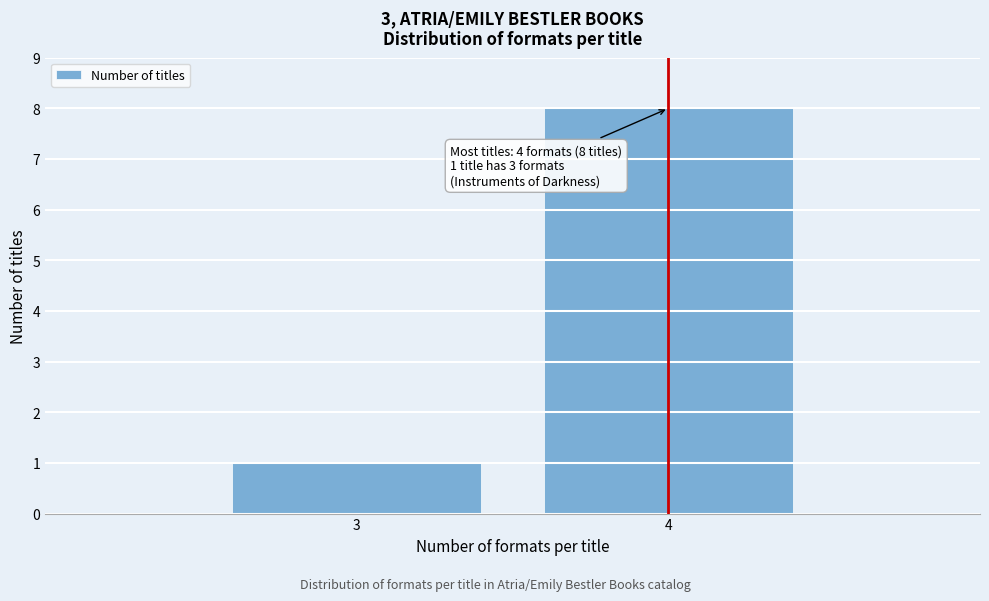

Reading left to right, list all the values displayed in this chart.

3=1	4=8